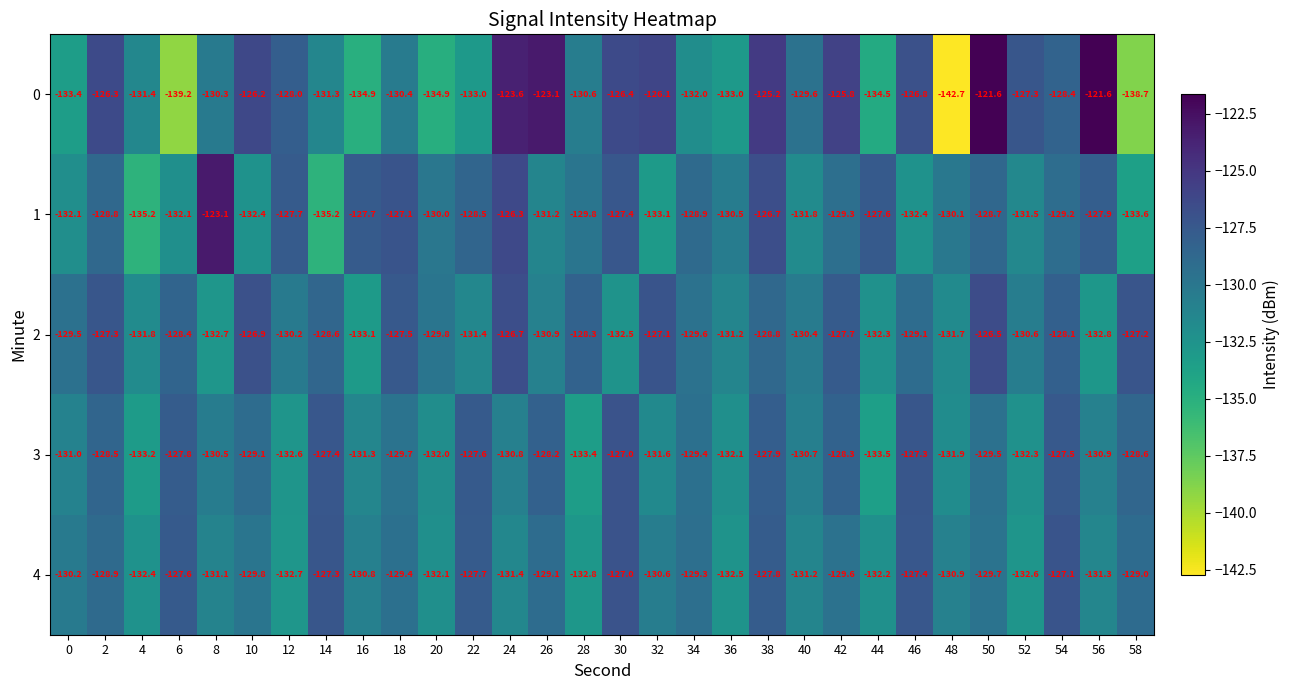

What is the difference between the highest and lowest values at 14?

7.9